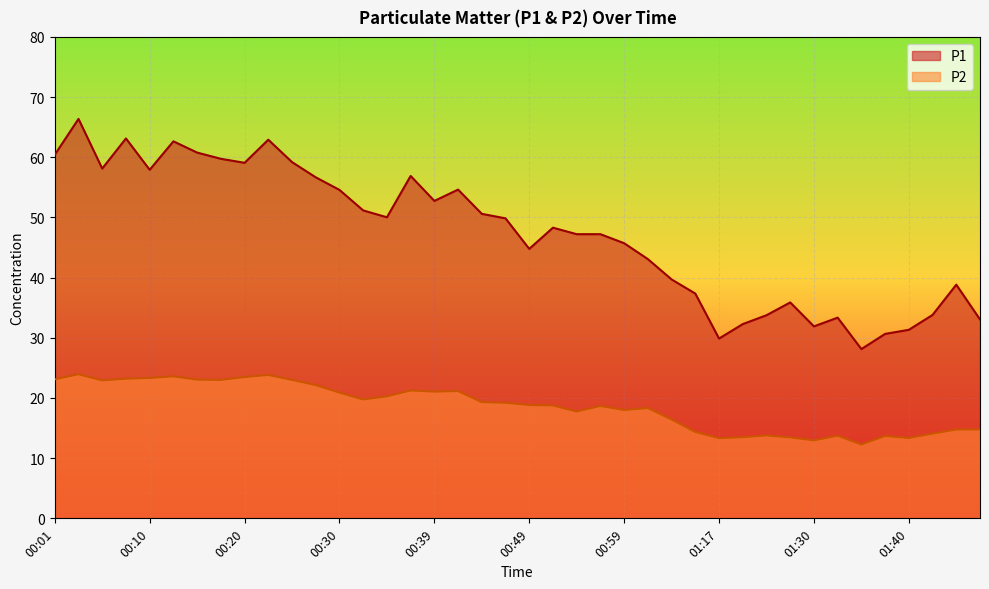

Rank the series by their average value, from highest to lowest.

P1, P2